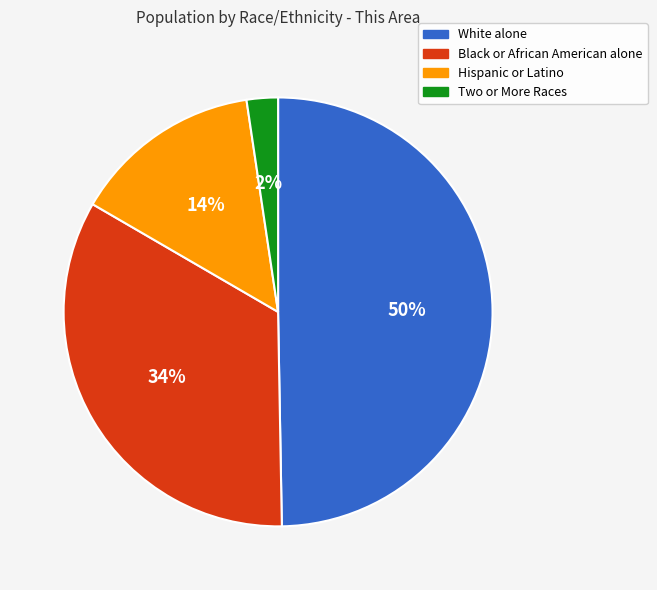

Rank the categories by value from lowest to highest.

Two or More Races, Hispanic or Latino, Black or African American alone, White alone